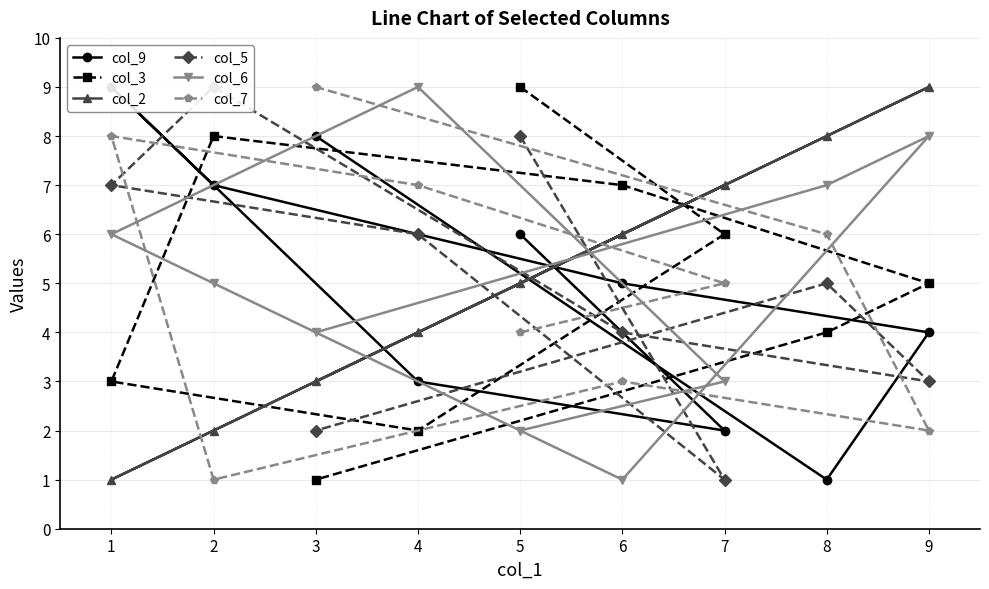

True or false: col_9 has more than 1 interior local peaks.

False